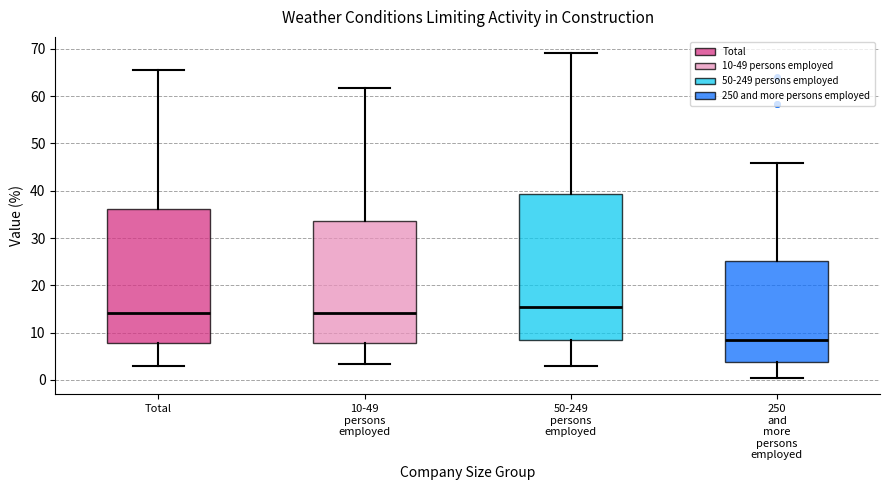

Where does the median line of the box for 50-249 persons employed sit on the y-axis? The values are not printed on the chart, so give them approximately, as read against the axis.

15